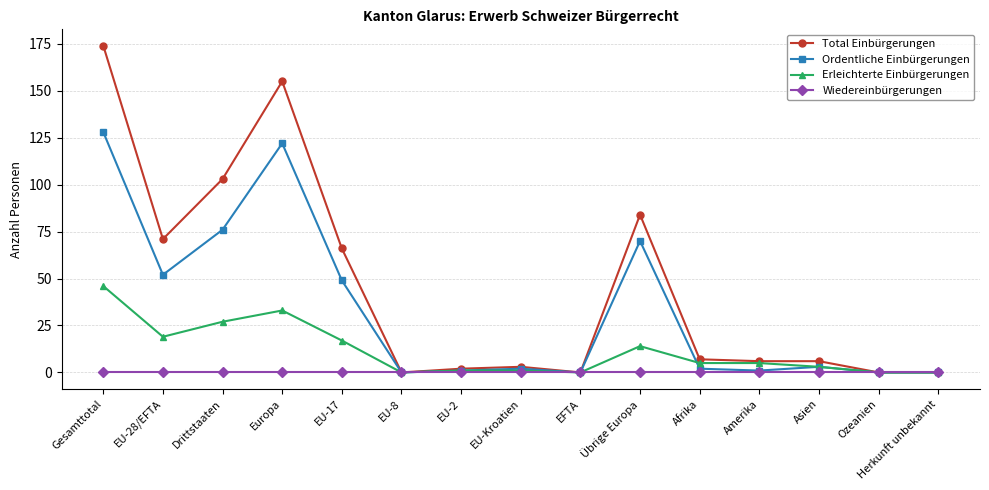

The Ordentliche Einbürgerungen series shows 2 at Afrika. True or false?

True